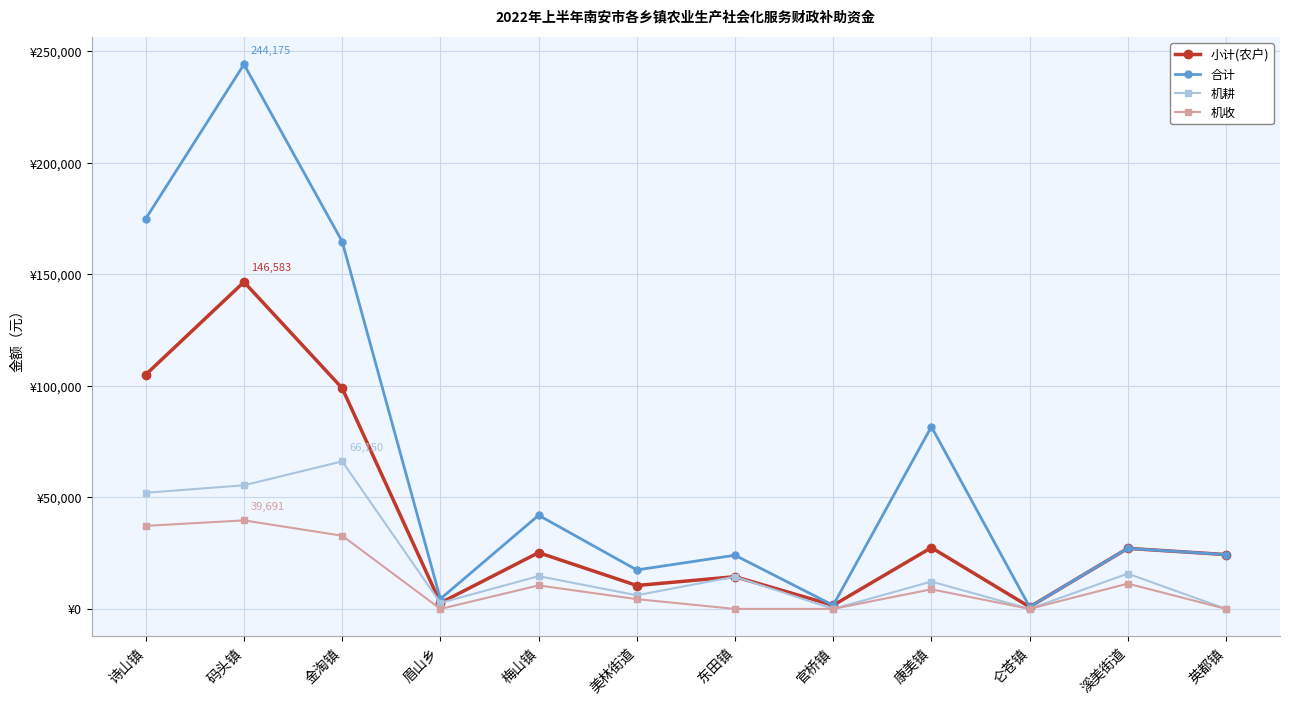

True or false: 机收 and 合计 intersect in this chart.

False